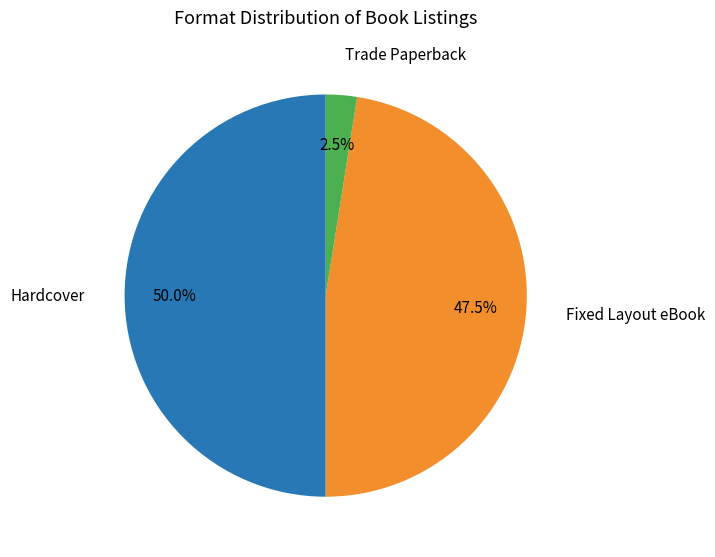

Does Fixed Layout eBook account for over 50% of the chart?

No